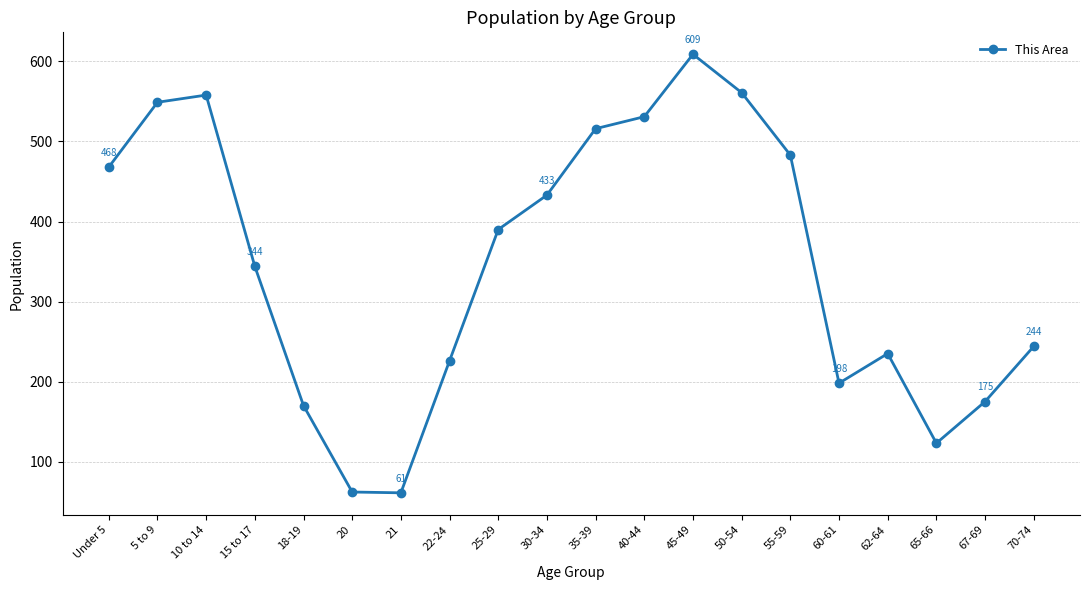

Where is the data nearest to the value 335?

15 to 17